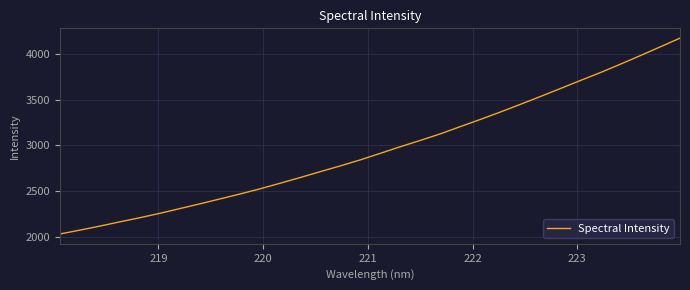

What is the maximum value shown in the chart?

4175.0